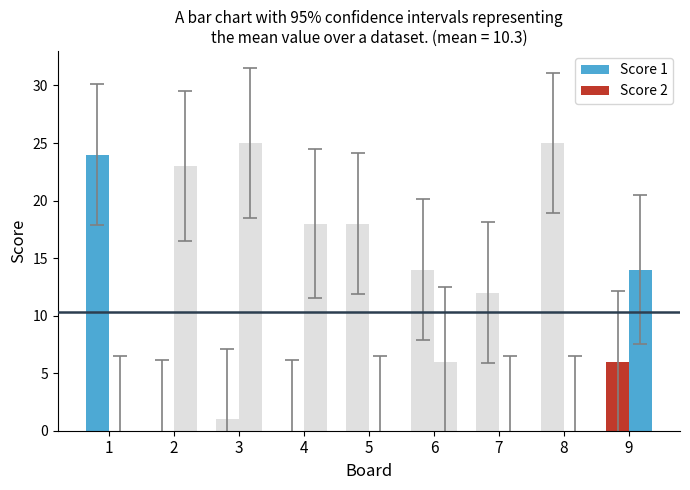

Which series has the largest total across all categories?

Score 1